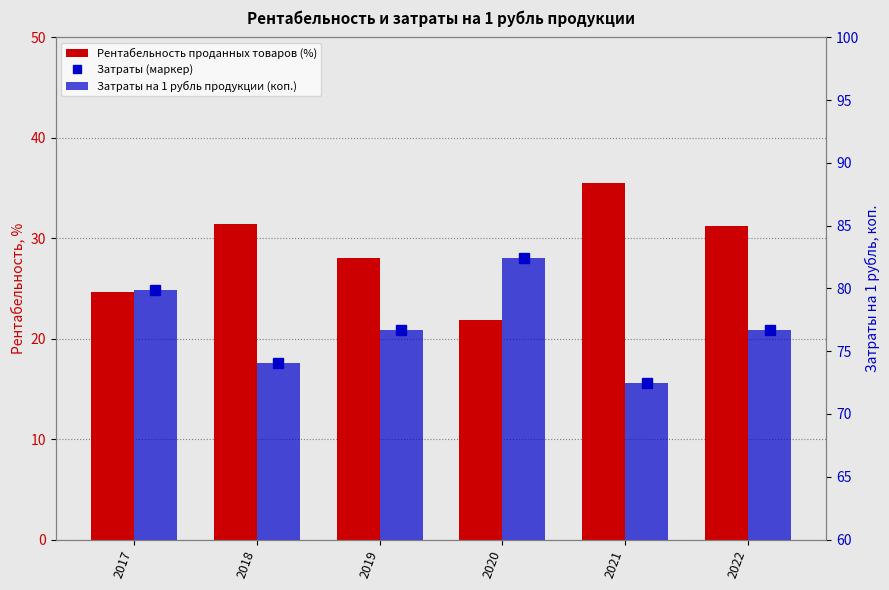

What is the value of the Затраты (маркер) bar at the 3rd from the left?

76.7